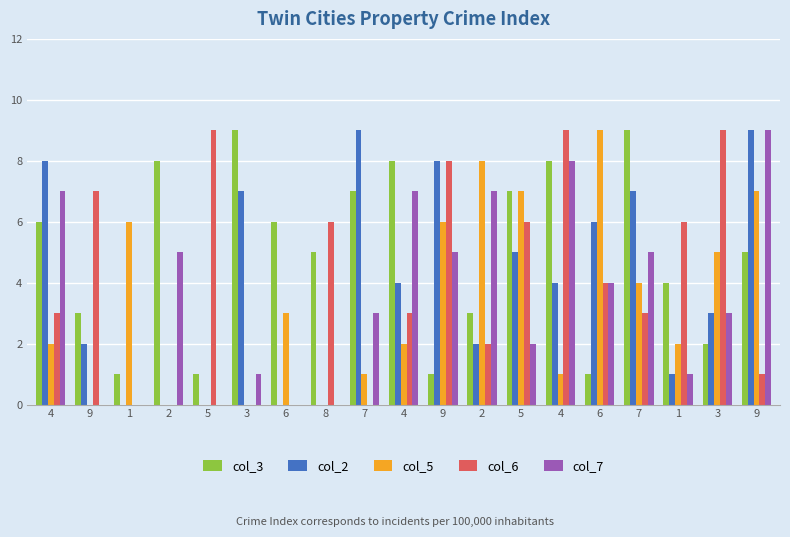

The col_3 series shows 6 at 4. True or false?

True